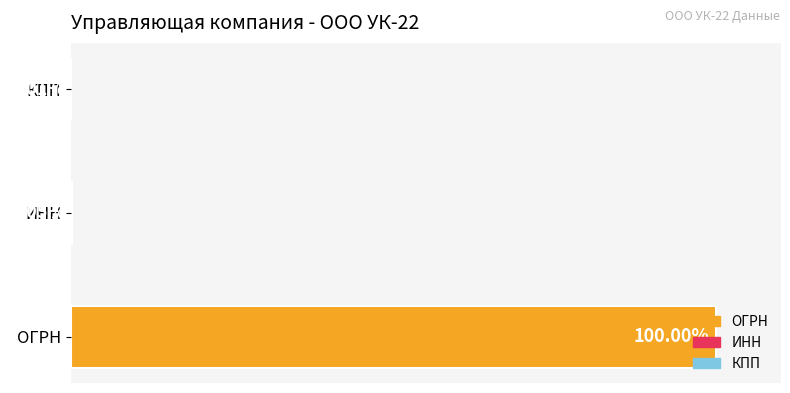

Which has a higher value, КПП or ОГРН?

ОГРН